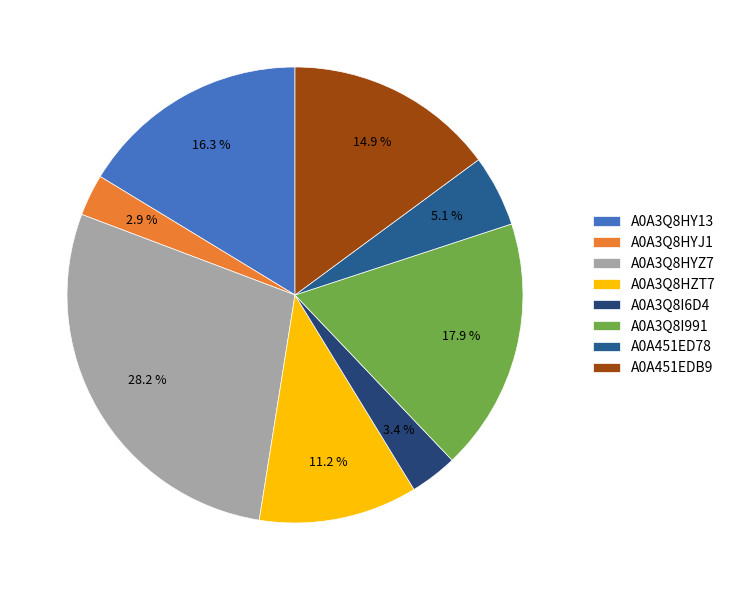

To the nearest percent, what is the combined percentage of A0A3Q8HY13 and A0A3Q8HYJ1?

19%